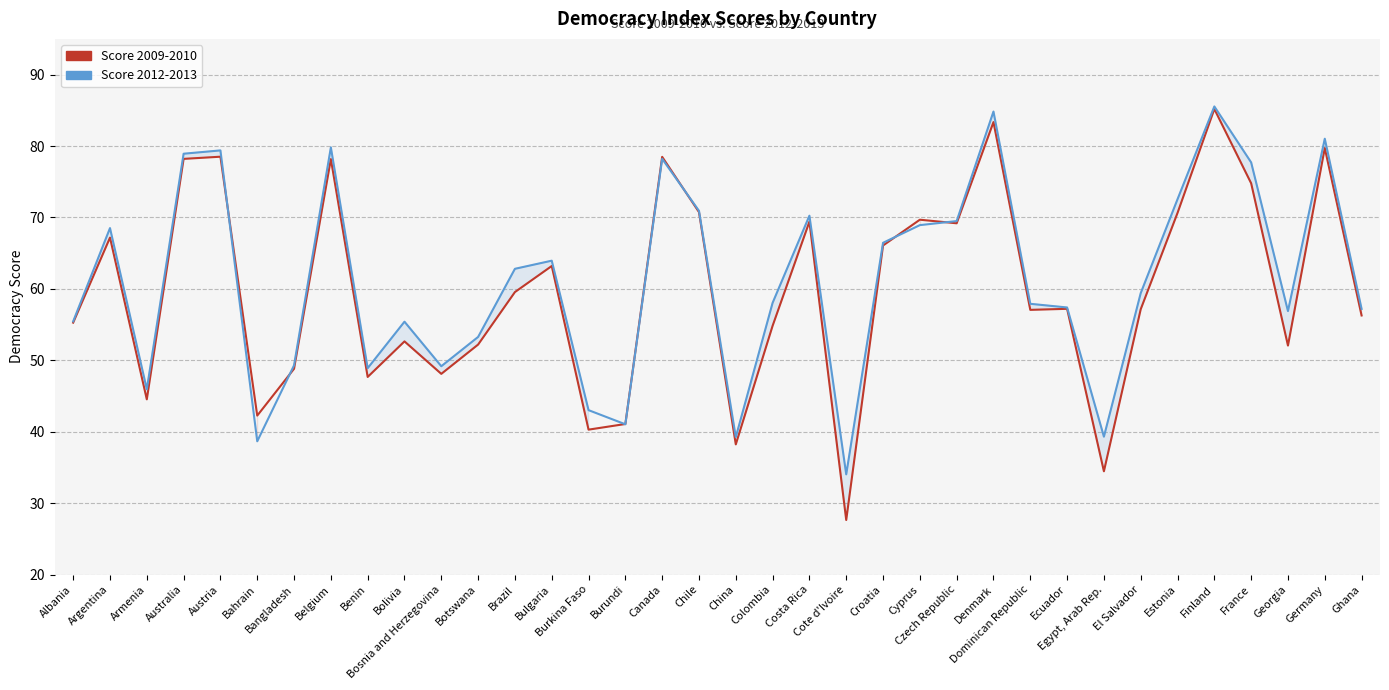

What are all the series names shown in the legend?

Score 2009-2010, Score 2012-2013